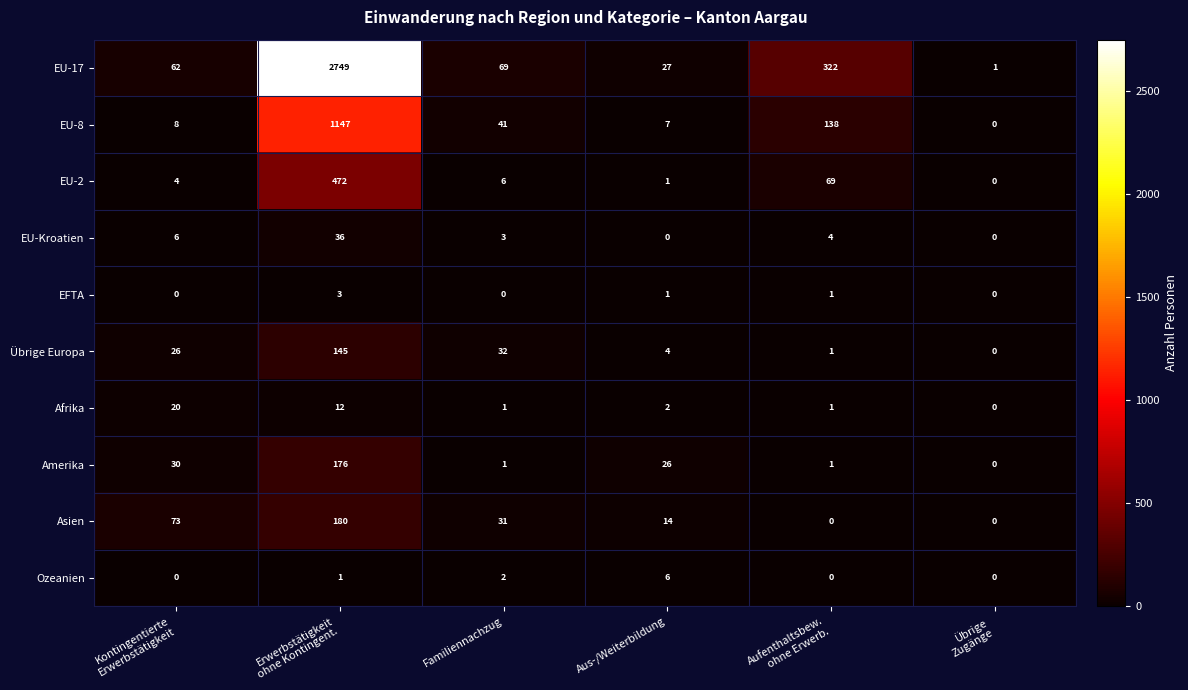

Count the number of data series in this chart.

10